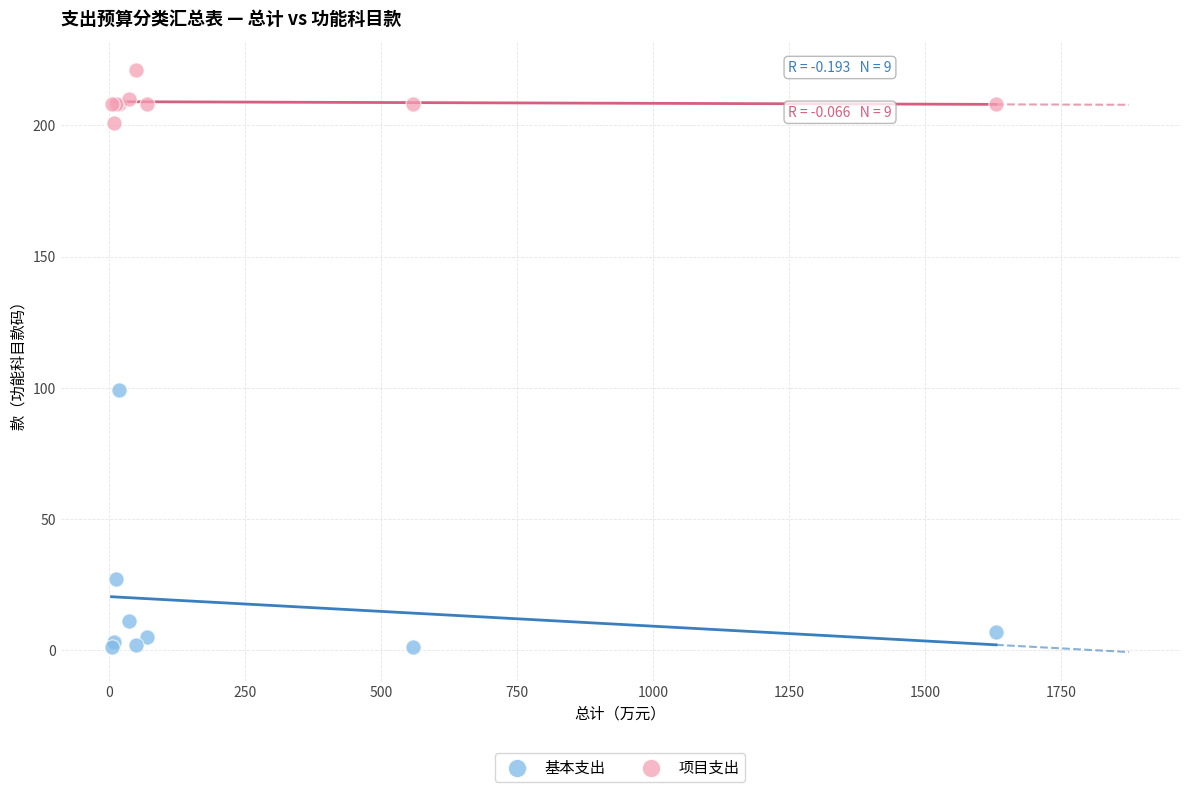

What are all the series names shown in the legend?

基本支出, 项目支出